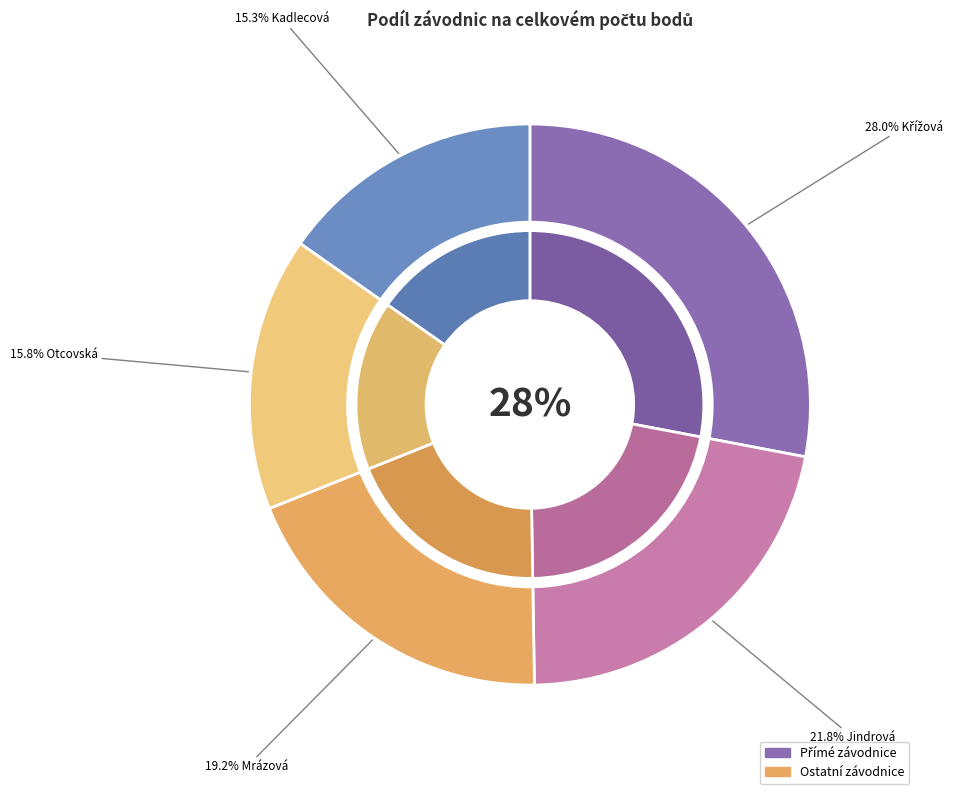

To the nearest percent, what is the difference between the Křížová Barbora and Kadlecová Adéla slice percentages?

13%